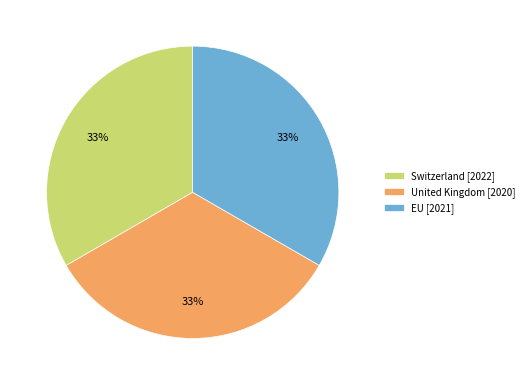

To the nearest percent, what is the average slice percentage?

33%